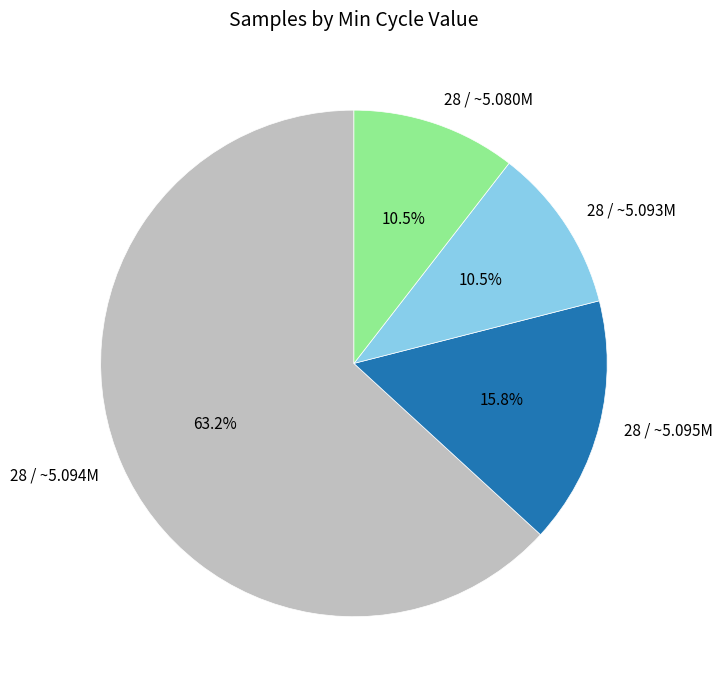

To the nearest percent, what is the average slice percentage?

25%